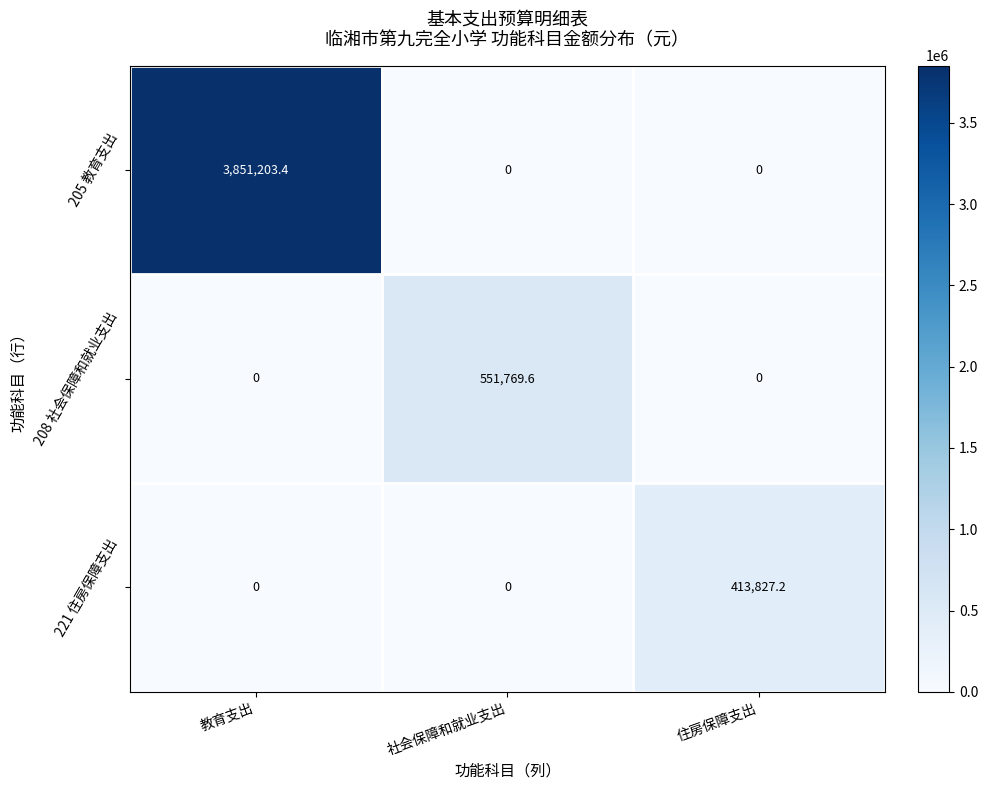

The value of 221 住房保障支出 at 社会保障和就业支出 is 0.0. True or false?

True